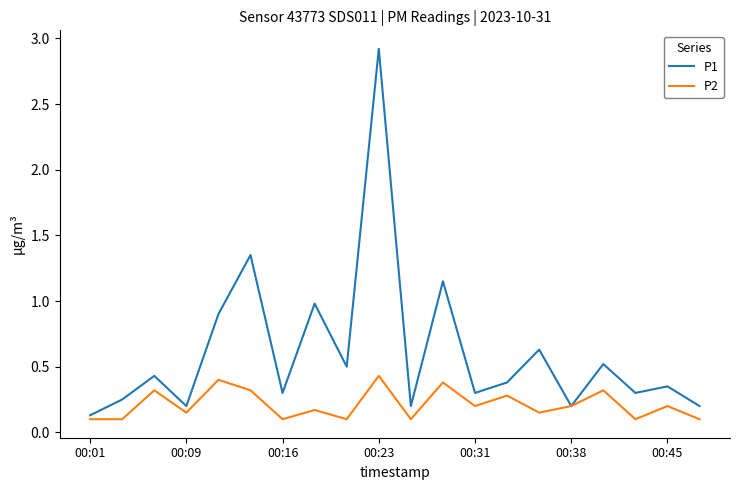

Which series has the largest total across all categories?

P1